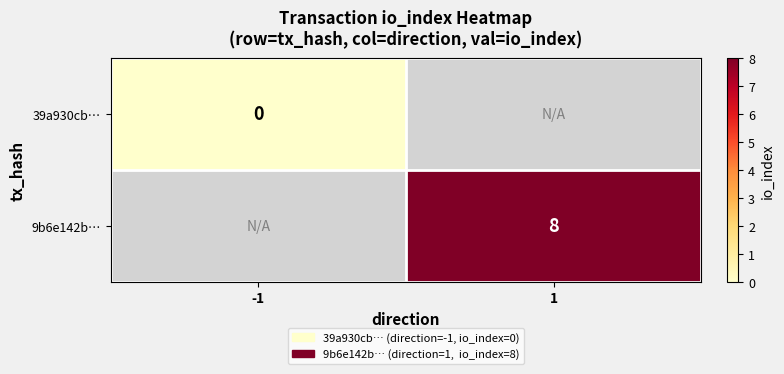

At which category does the chart reach its minimum across all series?

-1